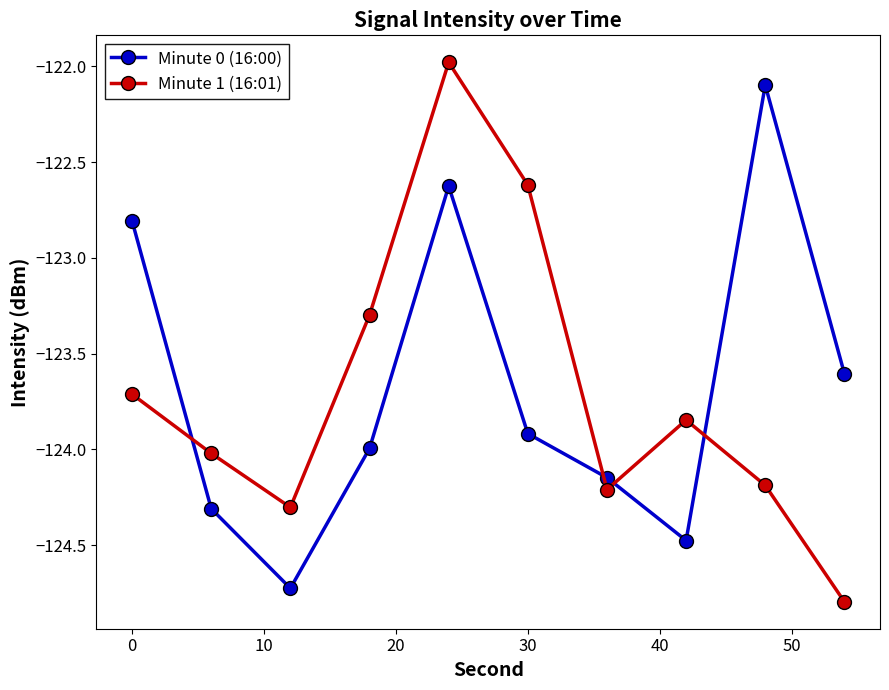

At how many categories does at least one series exceed -123?

4